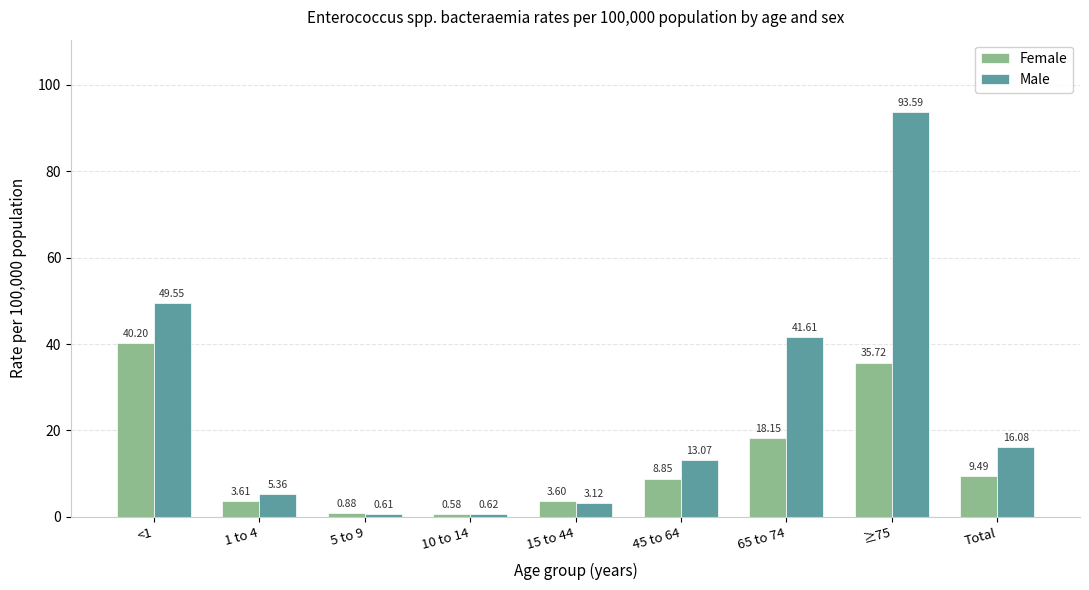

Rank the series at 1 to 4 from lowest to highest value.

Female, Male